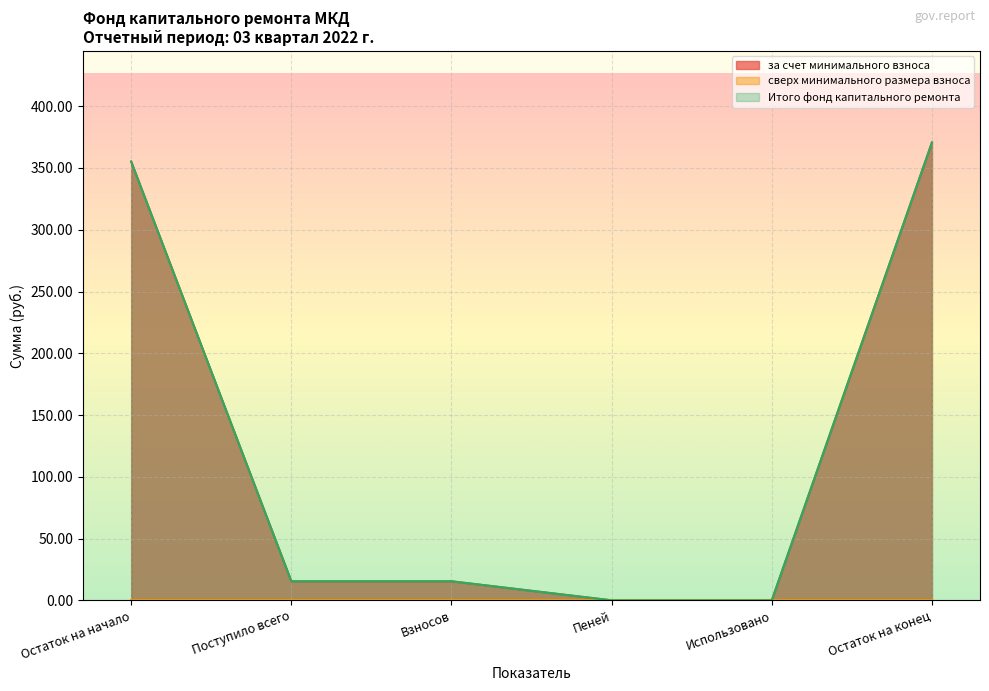

List the series in order of their peak value, highest first.

за счет минимального взноса, Итого фонд капитального ремонта